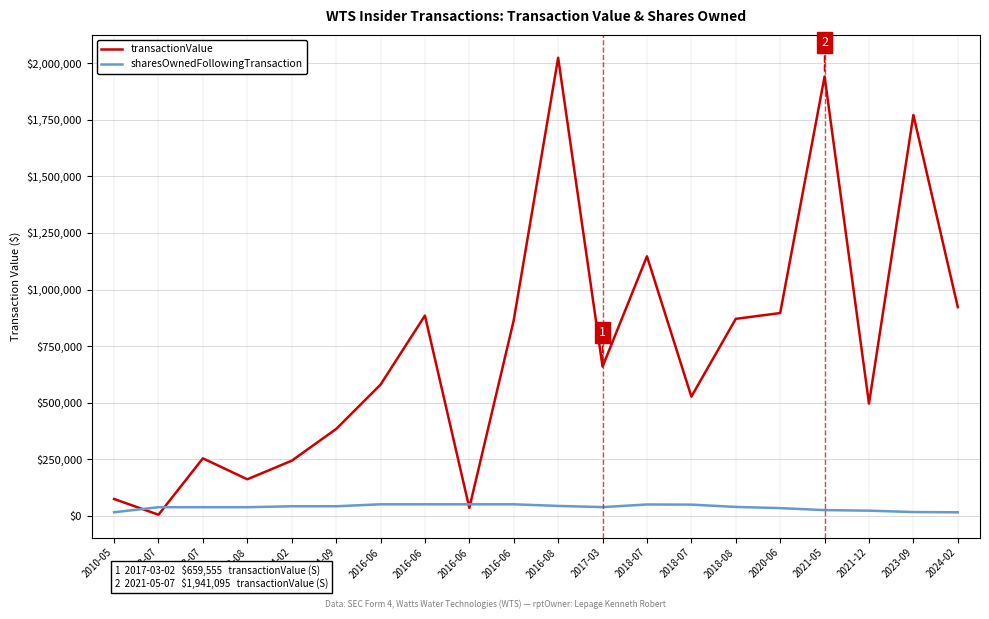

At which category does transactionValue reach its first local peak?

2013-07